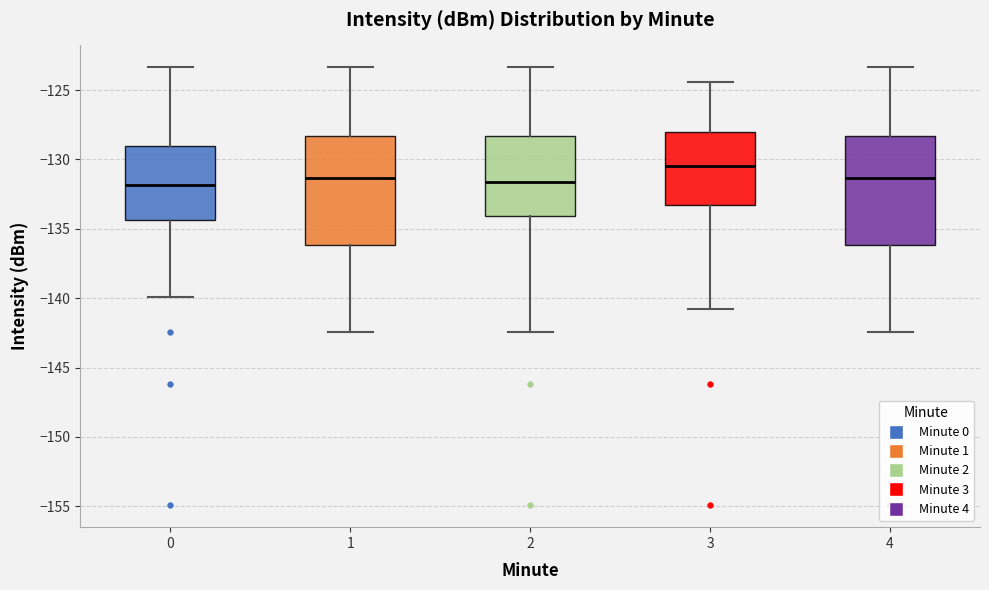

Reading left to right, transcribe this box plot: for each box, give where its median line is, the range the box spans, and where its two whiskers end, as read against the y-axis. The values are not printed on the chart, so give them approximately, as read against the axis.

0: median -132.0, box -134.5 to -129.0, whiskers -140.0 to -123.5
1: median -131.5, box -136.0 to -128.5, whiskers -142.5 to -123.5
2: median -131.5, box -134.0 to -128.5, whiskers -142.5 to -123.5
3: median -130.5, box -133.5 to -128.0, whiskers -141.0 to -124.5
4: median -131.5, box -136.0 to -128.5, whiskers -142.5 to -123.5